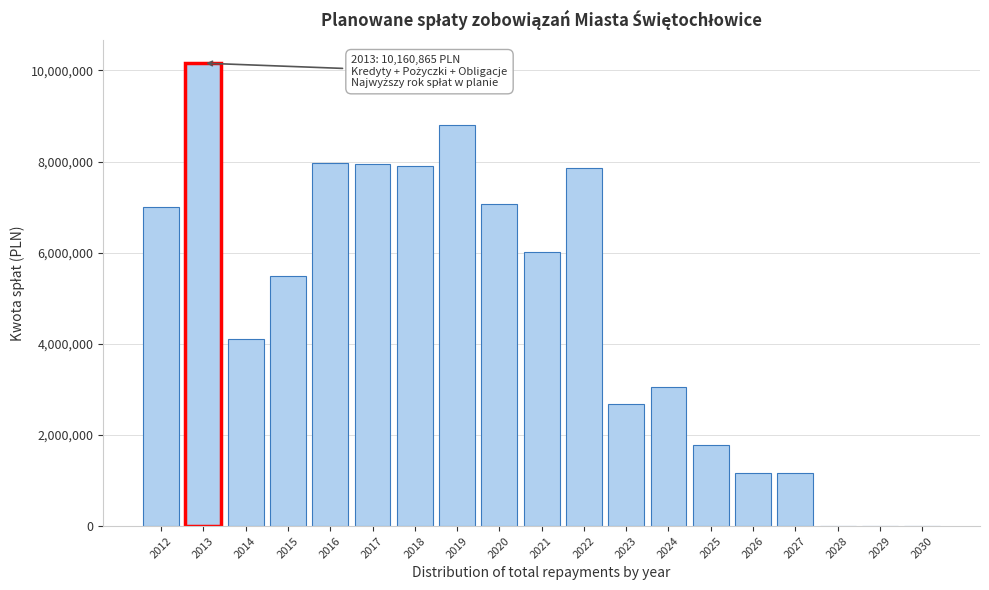

Is it true that the value at 2022 is 4151676?

False